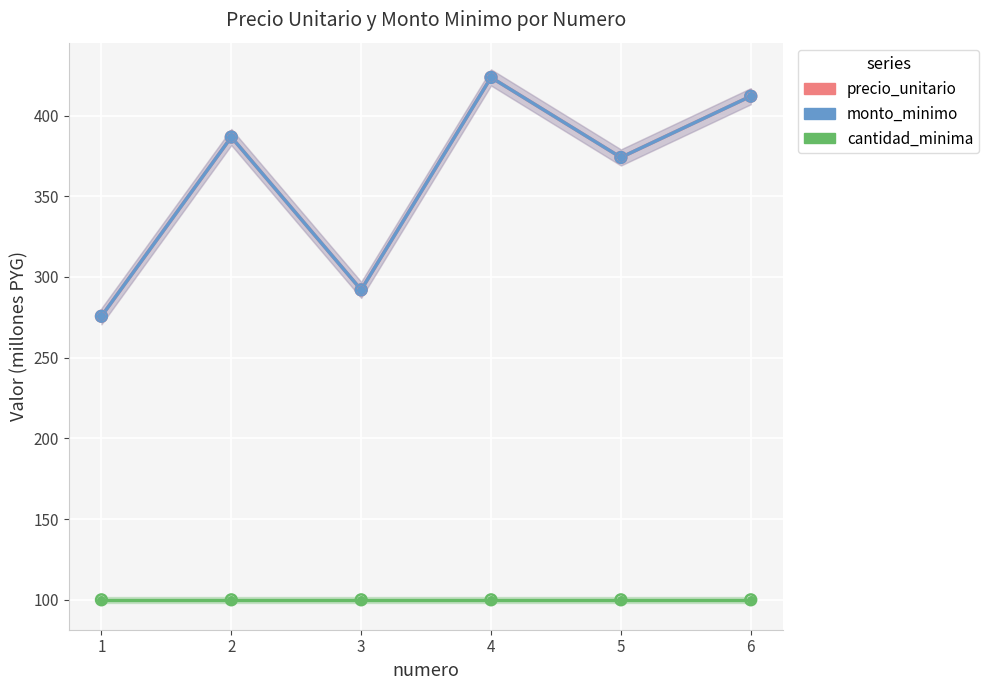

What is the total value across all series at 2?

873.4